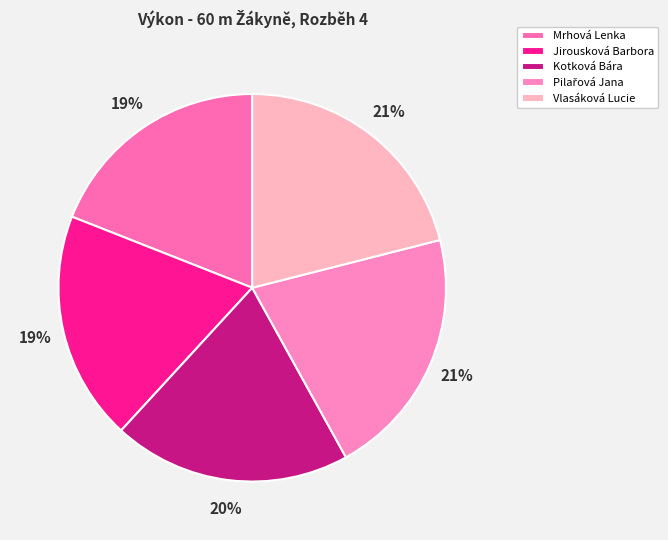

To the nearest percent, what is the average slice percentage?

20%